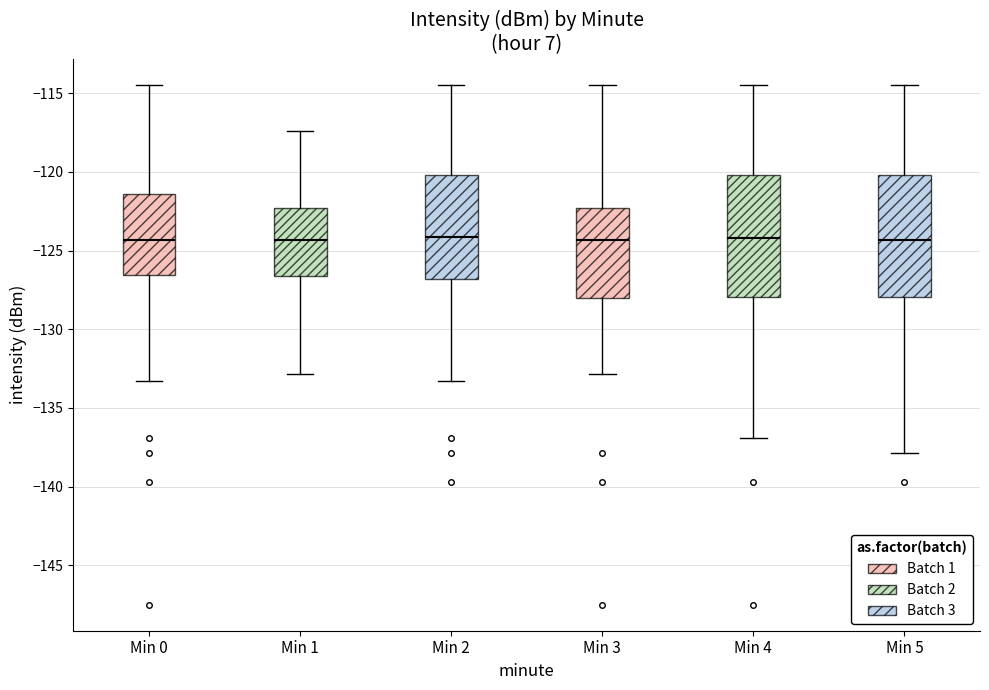

Reading left to right, transcribe this box plot: for each box, give where its median line is, the range the box spans, and where its two whiskers end, as read against the y-axis. The values are not printed on the chart, so give them approximately, as read against the axis.

Min 0: median -124.5, box -126.5 to -121.5, whiskers -133.5 to -114.5
Min 1: median -124.5, box -126.5 to -122.5, whiskers -133.0 to -117.5
Min 2: median -124.0, box -127.0 to -120.0, whiskers -133.5 to -114.5
Min 3: median -124.5, box -128.0 to -122.5, whiskers -133.0 to -114.5
Min 4: median -124.0, box -128.0 to -120.0, whiskers -137.0 to -114.5
Min 5: median -124.5, box -128.0 to -120.0, whiskers -138.0 to -114.5